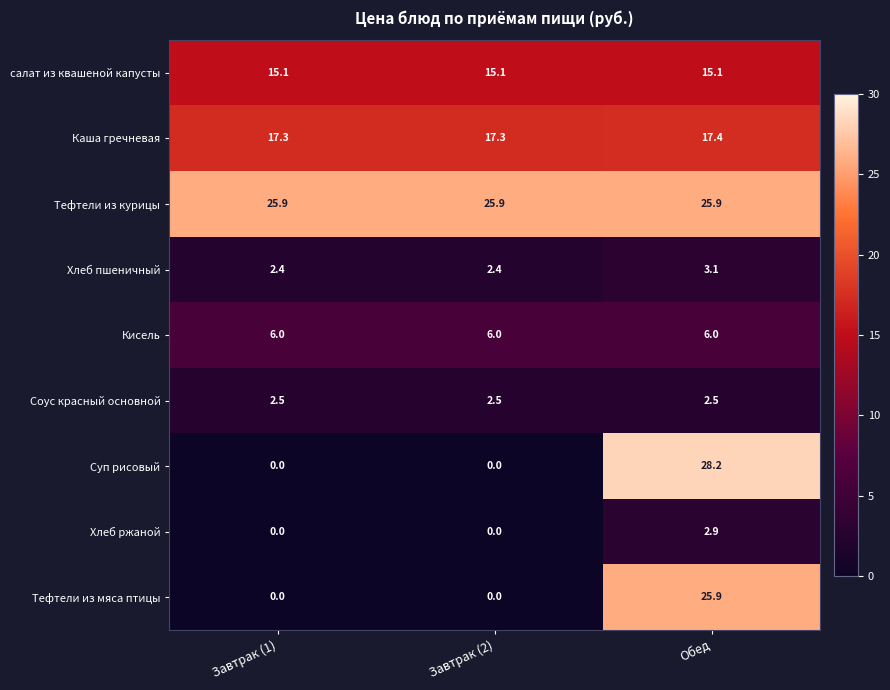

Reading left to right, what are all the values shown in this chart?

салат из квашеной капусты: 15.1	15.1	15.1
Каша гречневая: 17.3	17.3	17.4
Тефтели из курицы: 25.9	25.9	25.9
Хлеб пшеничный: 2.4	2.4	3.1
Кисель: 6.0	6.0	6.0
Соус красный основной: 2.5	2.5	2.5
Суп рисовый: 0.0	0.0	28.2
Хлеб ржаной: 0.0	0.0	2.9
Тефтели из мяса птицы: 0.0	0.0	25.9